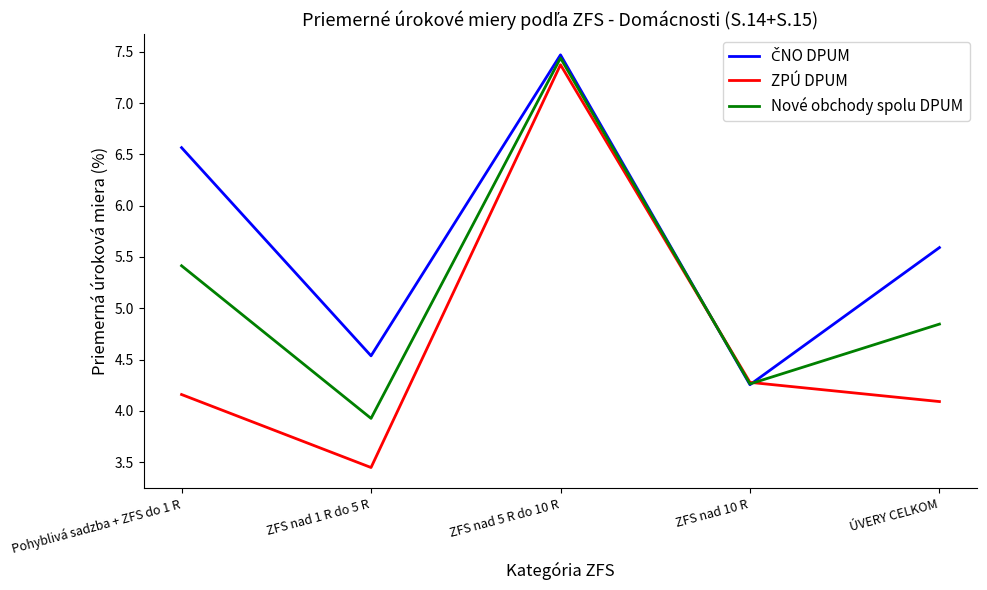

Does the chart display data point markers on the line(s)?

No